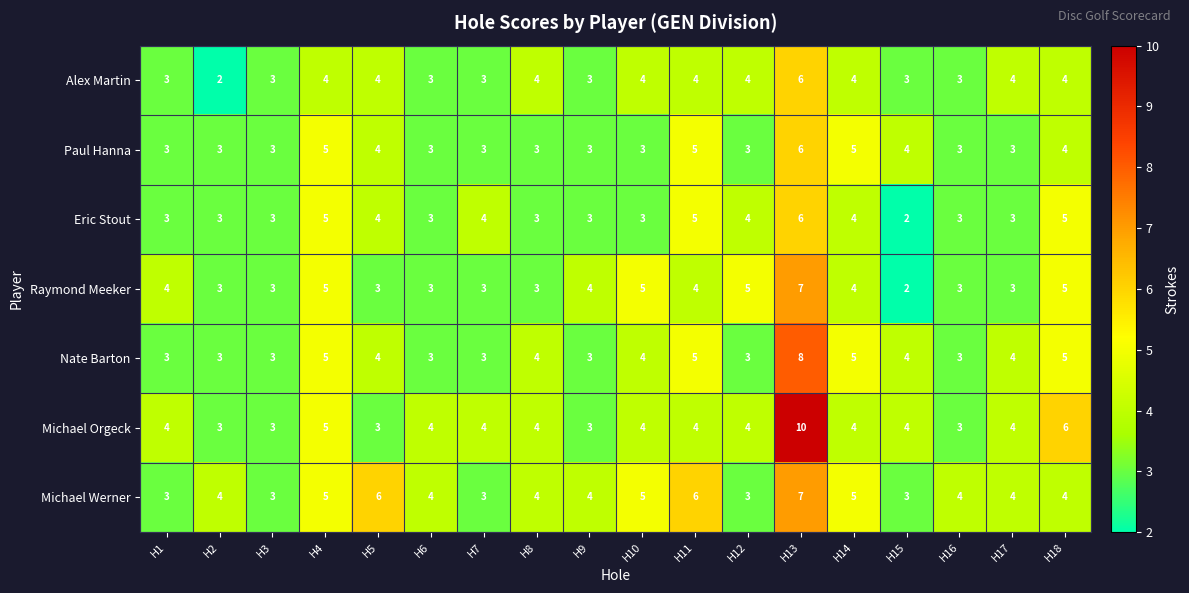

What is the difference between the maximum and minimum values in the Michael Werner series?

4